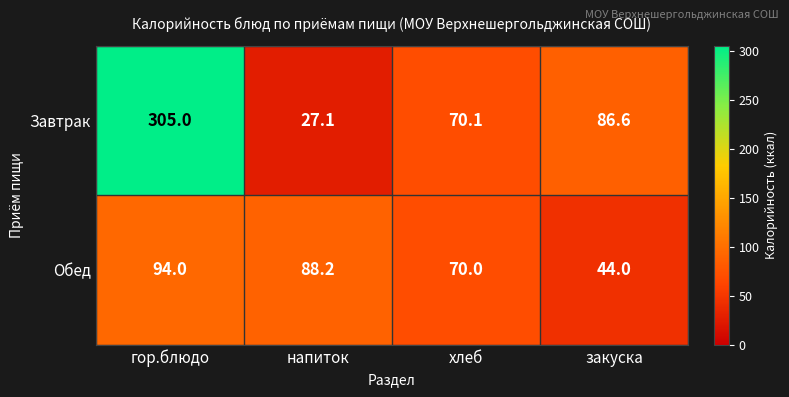

List the series in order of their peak value, highest first.

Завтрак, Обед